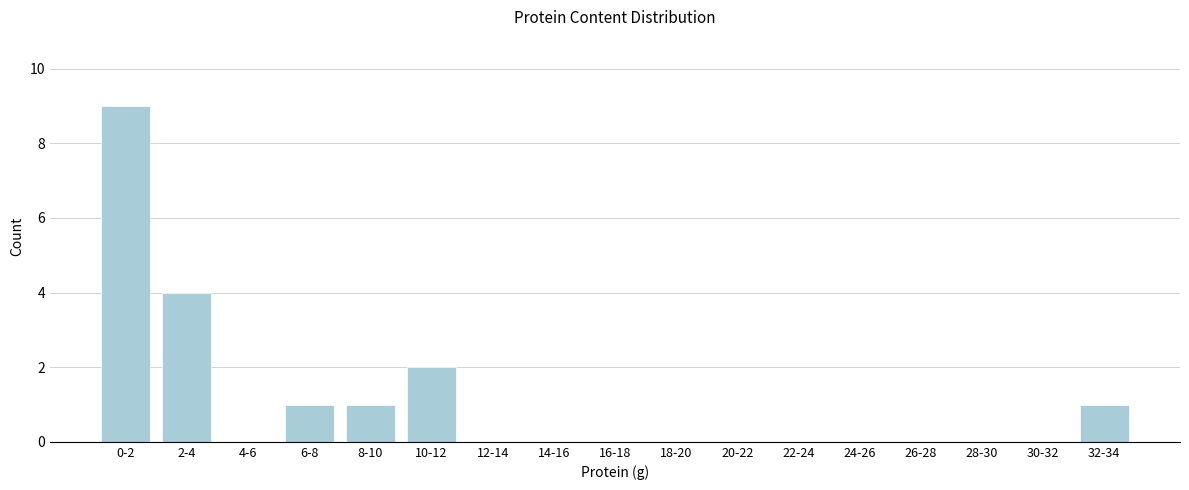

Reading right to left, transcribe all the data shown in this chart.

32-34=1	30-32=0	28-30=0	26-28=0	24-26=0	22-24=0	20-22=0	18-20=0	16-18=0	14-16=0	12-14=0	10-12=2	8-10=1	6-8=1	4-6=0	2-4=4	0-2=9